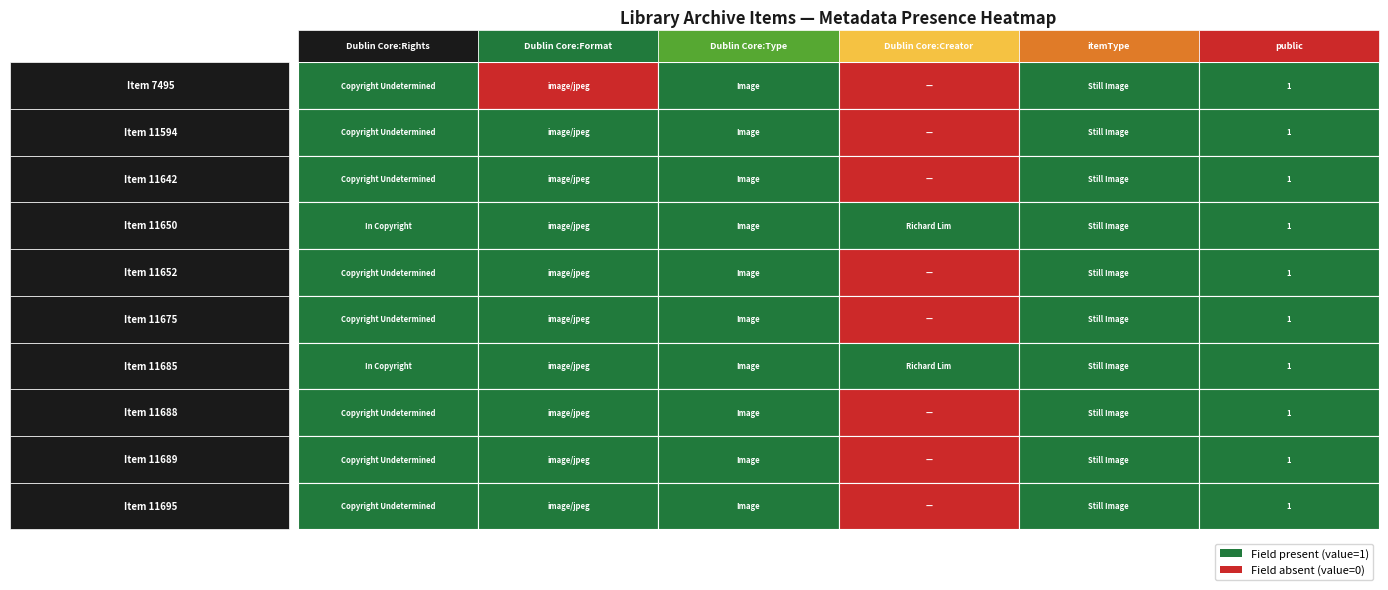

What is the difference between the maximum and minimum values in the 11594 series?

1